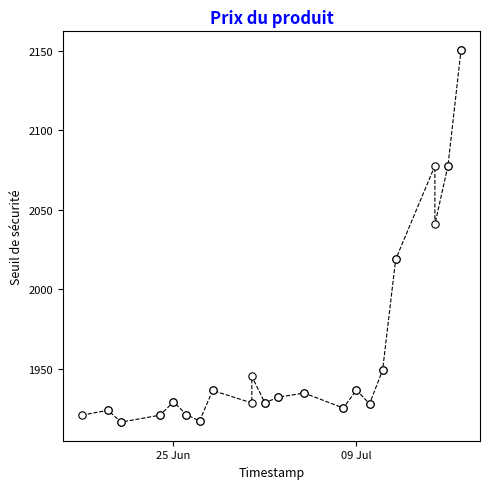

What Y value in the scatter plot is closest to 2033?

2040.9